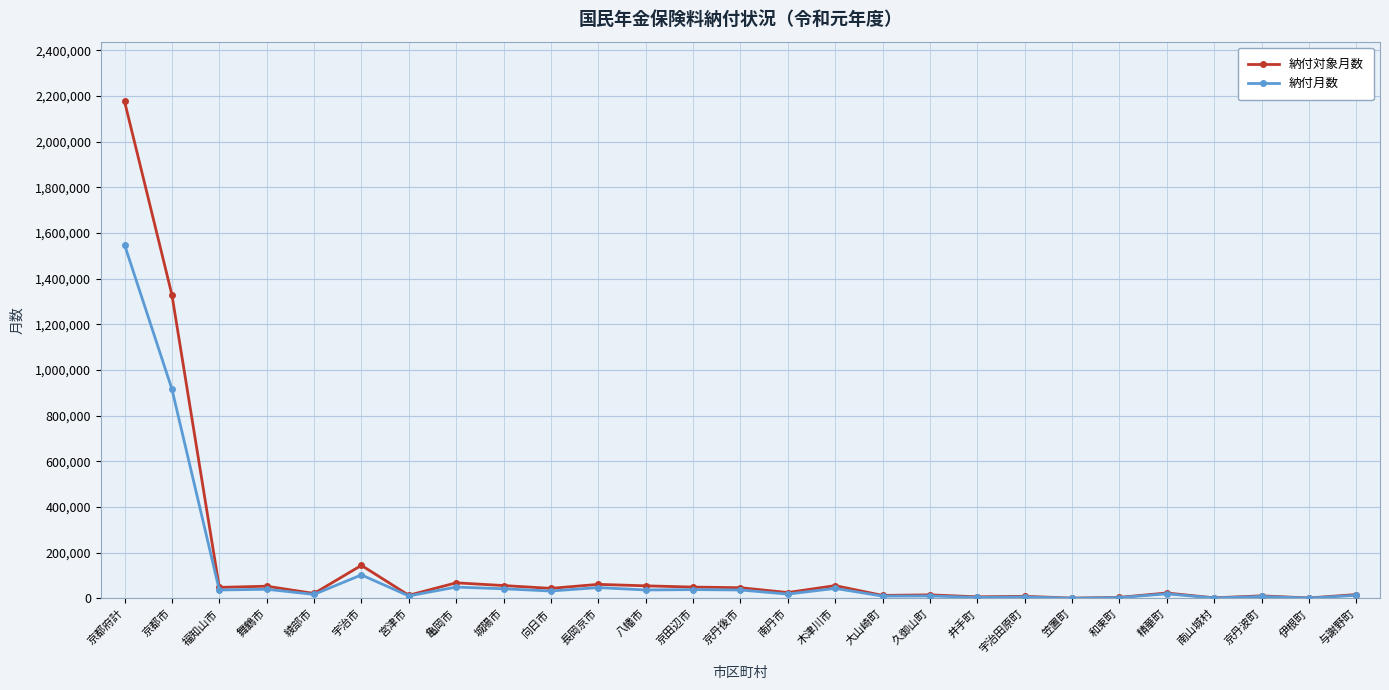

True or false: 納付対象月数 has more than 1 interior local peaks.

True